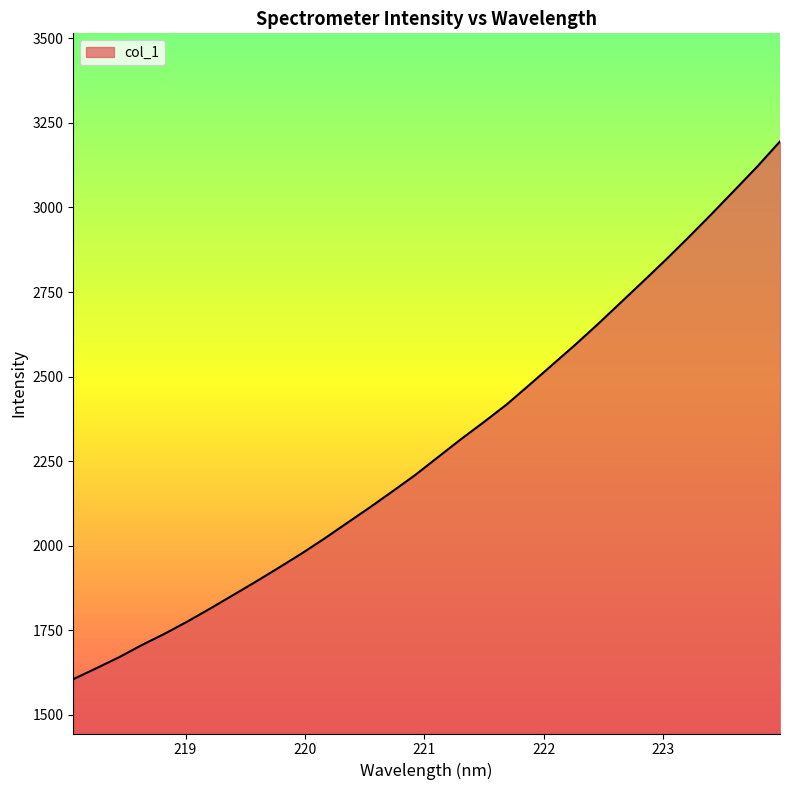

What is the minimum value shown in the chart?

1605.9